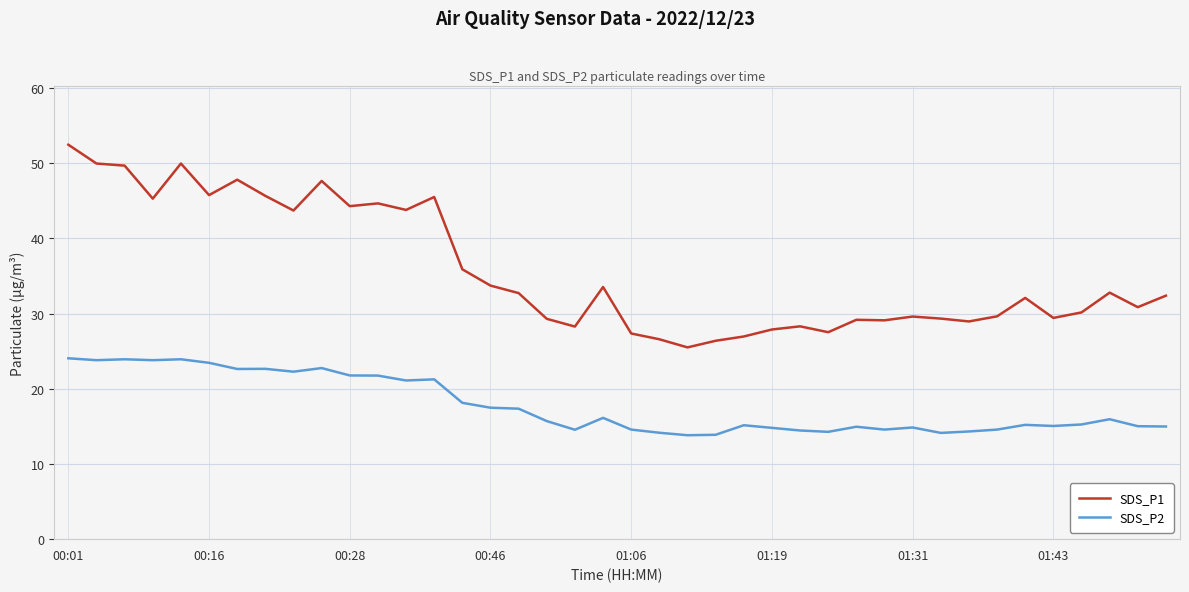

At how many categories does at least one series exceed 14?

40